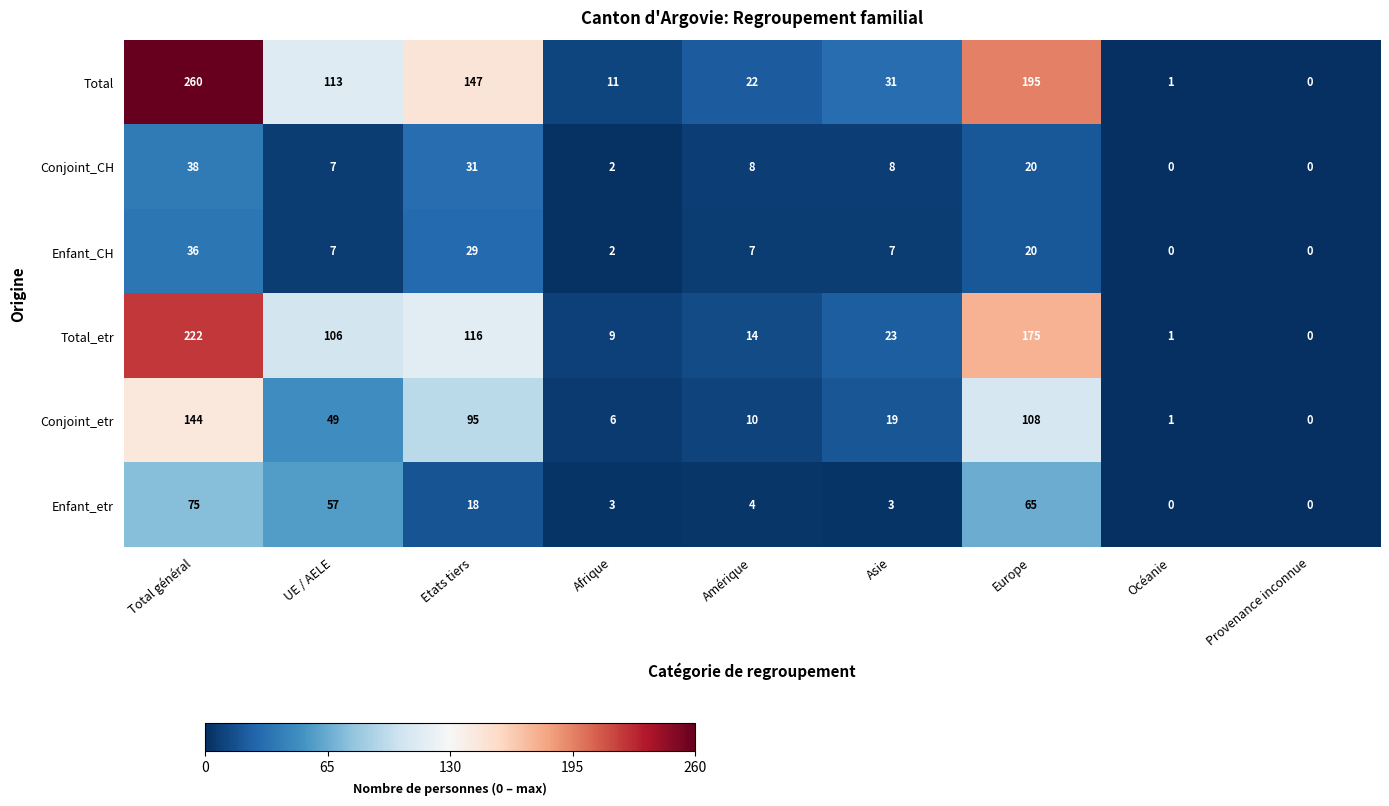

How many distinct data groups are displayed?

6